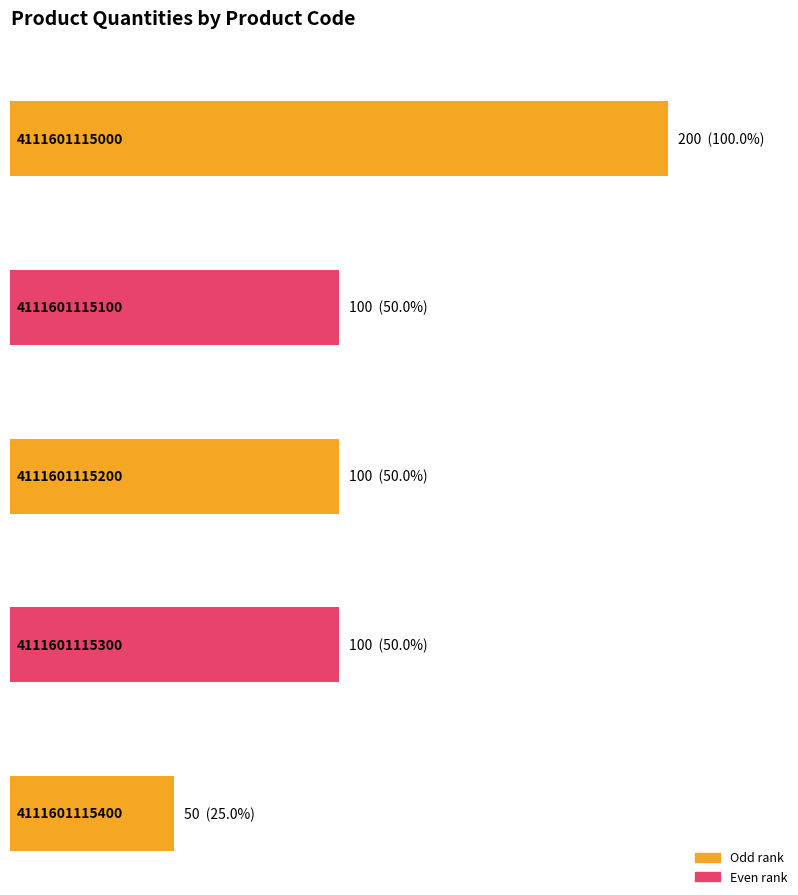

Rank the categories by value from lowest to highest.

4111601115400, 4111601115100, 4111601115200, 4111601115300, 4111601115000